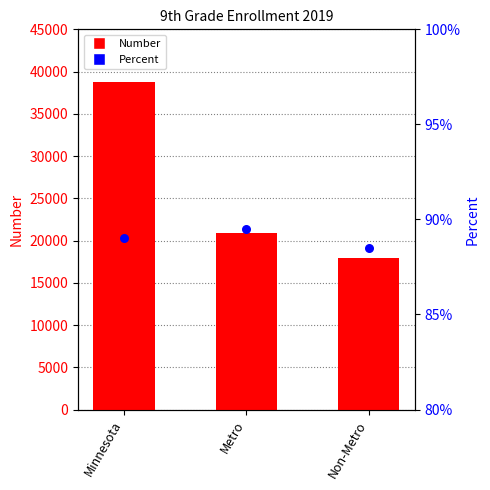

Which series has the widest spread of Y values?

Number